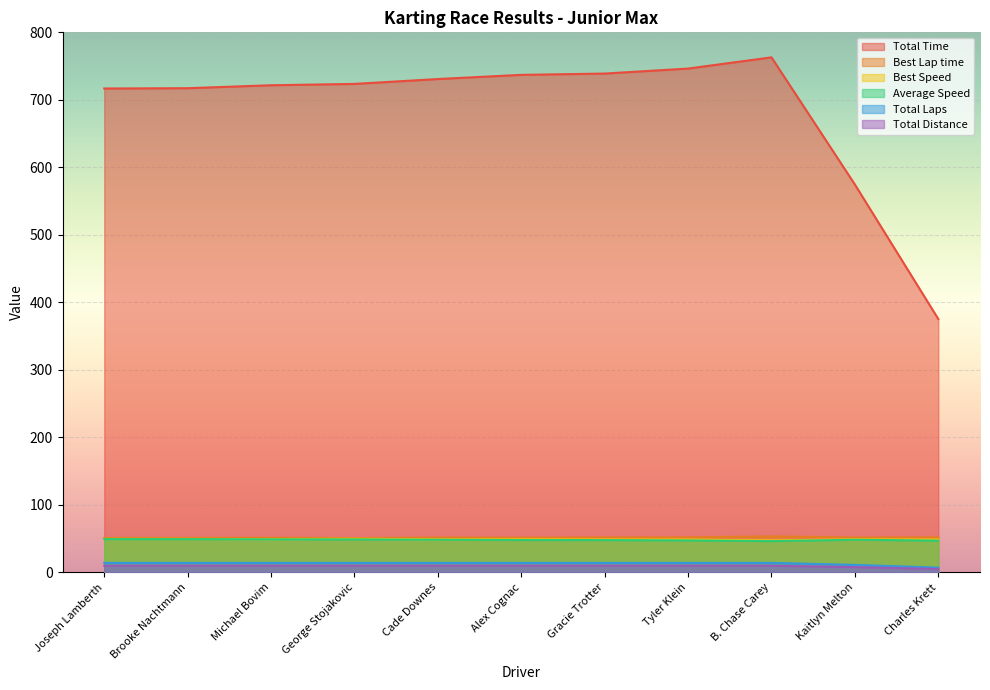

Where does the Total Distance series first go above 9?

Joseph Lamberth